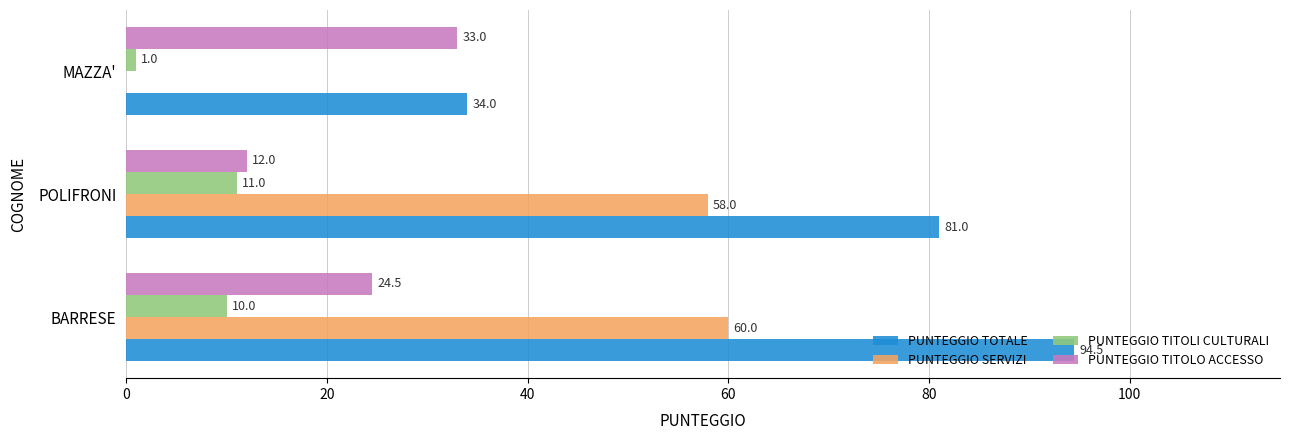

What is the sum of all PUNTEGGIO TOTALE values?

209.5